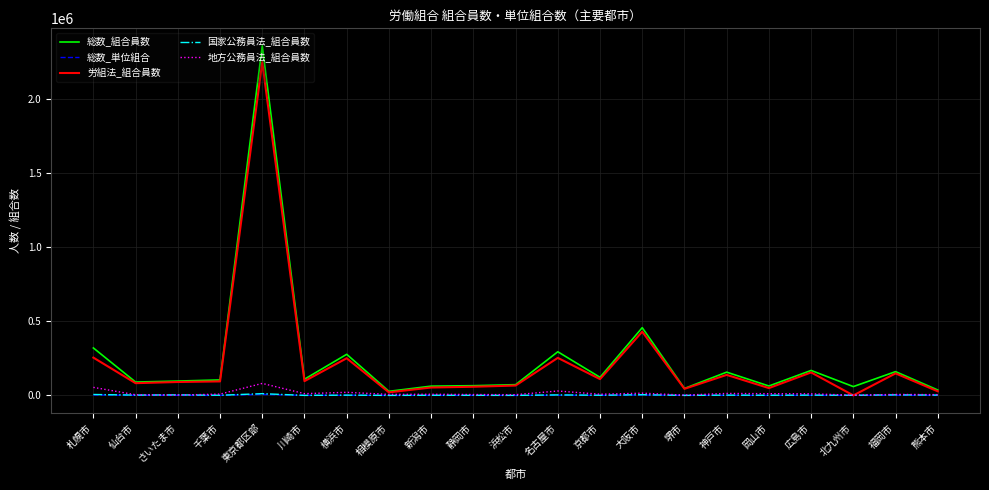

What is the maximum value shown in the chart?

2361811